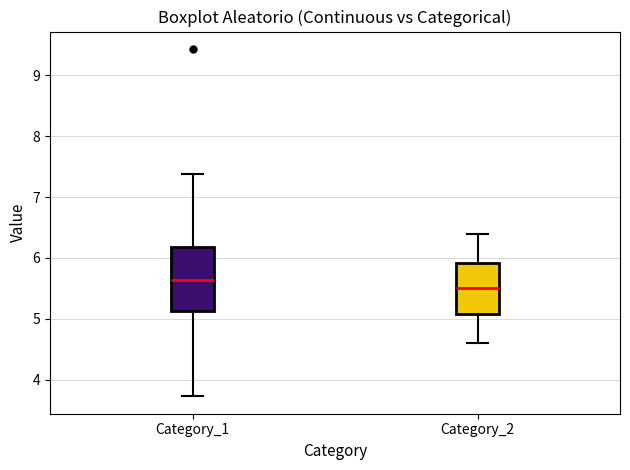

Reading left to right, read every box against the y-axis: the position of its median line, the range the box covers, and the ends of its whiskers. The values are not printed on the chart, so give them approximately, as read against the axis.

Category_1: median 5.6, box 5.1 to 6.2, whiskers 3.7 to 7.4
Category_2: median 5.5, box 5.1 to 5.9, whiskers 4.6 to 6.4